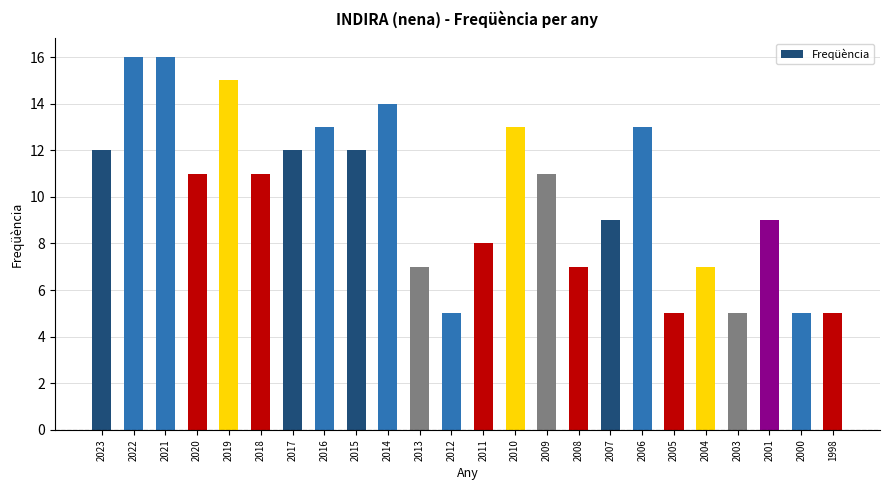

Reading left to right, list all the values displayed in this chart.

2023=12	2022=16	2021=16	2020=11	2019=15	2018=11	2017=12	2016=13	2015=12	2014=14	2013=7	2012=5	2011=8	2010=13	2009=11	2008=7	2007=9	2006=13	2005=5	2004=7	2003=5	2001=9	2000=5	1998=5